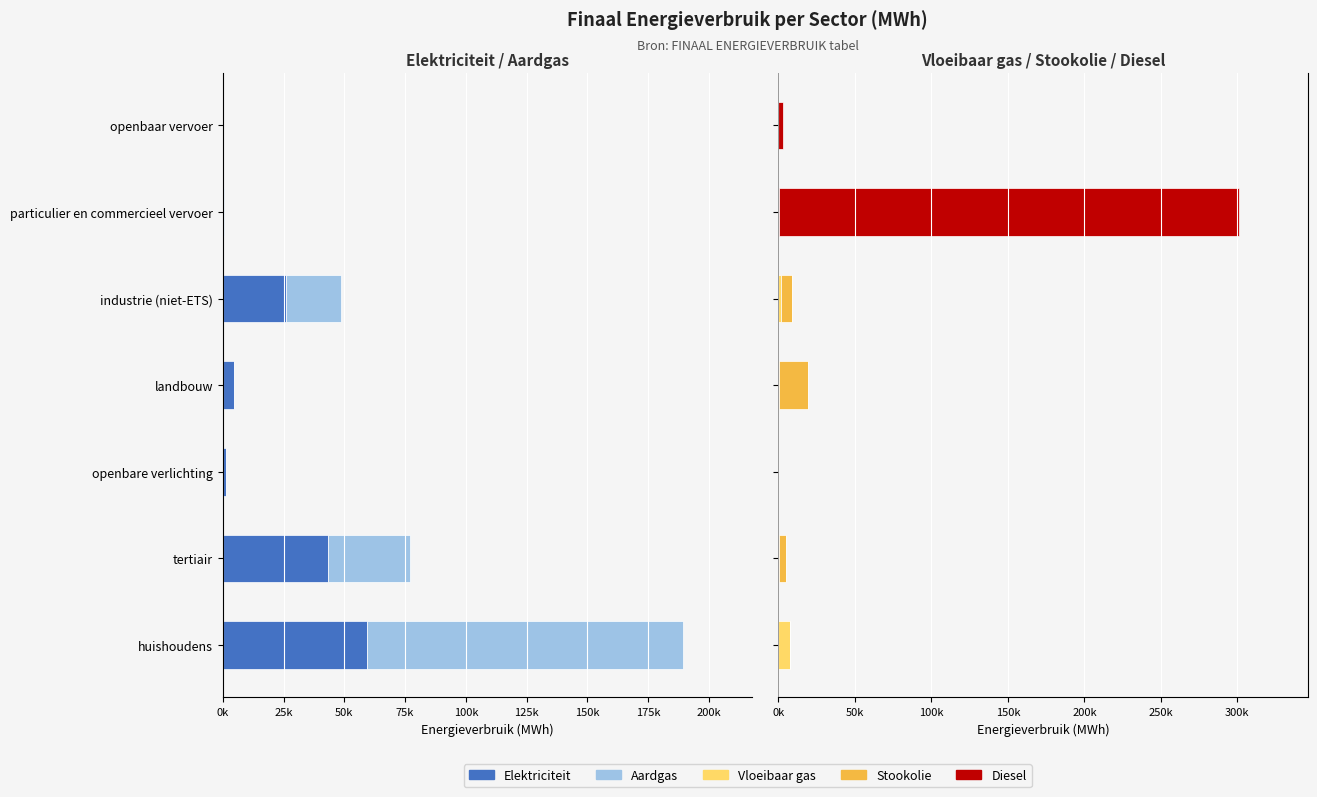

What is the value of the Vloeibaar gas bar at the 4th from the left?

136.1